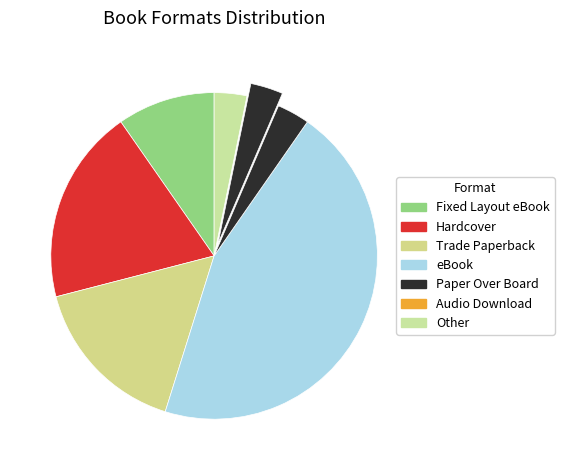

Is Trade Paperback the majority of the pie?

No